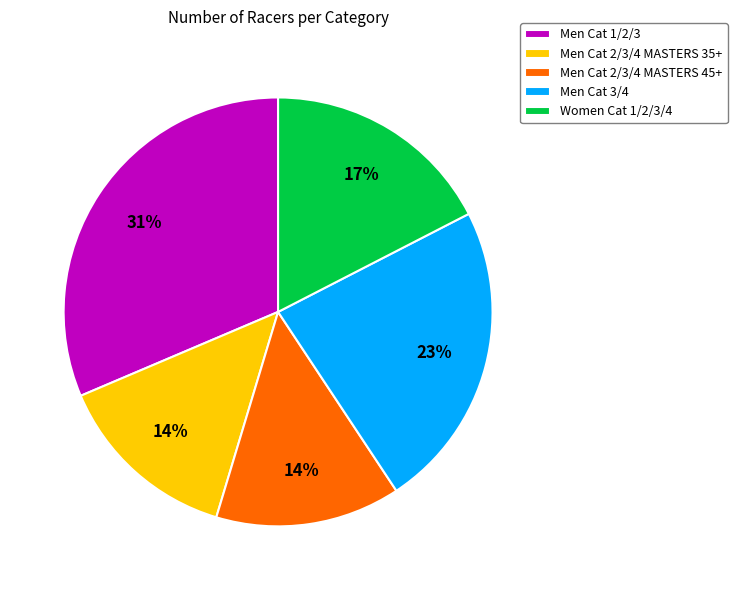

What is the largest slice in the pie chart?

Men Cat 1/2/3